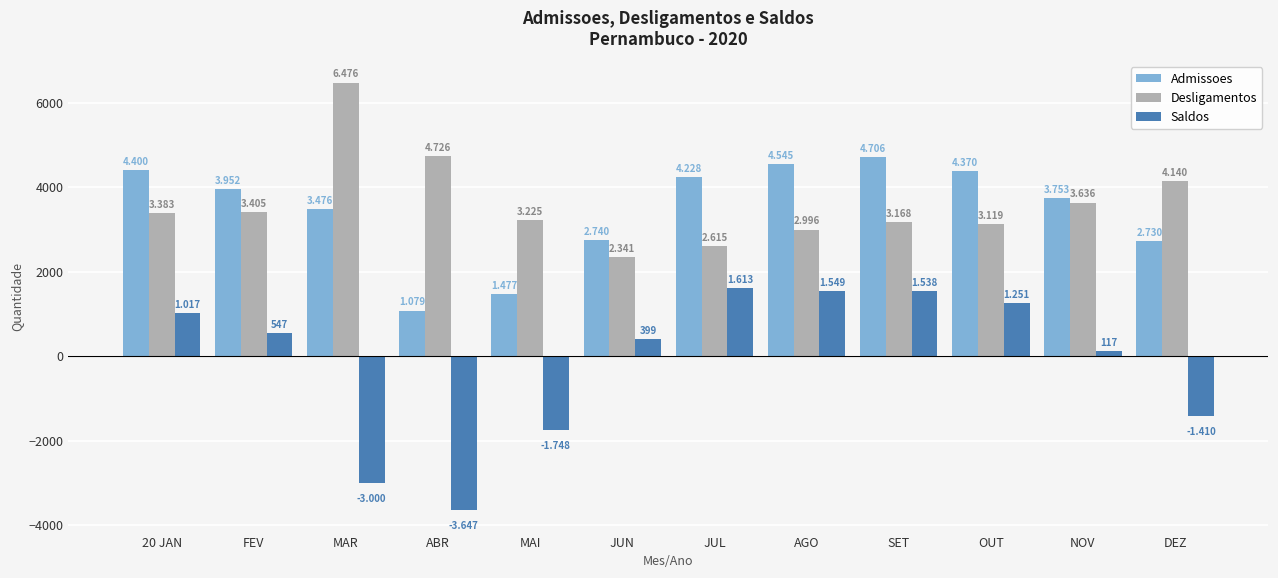

How many bars are there in each group?

3